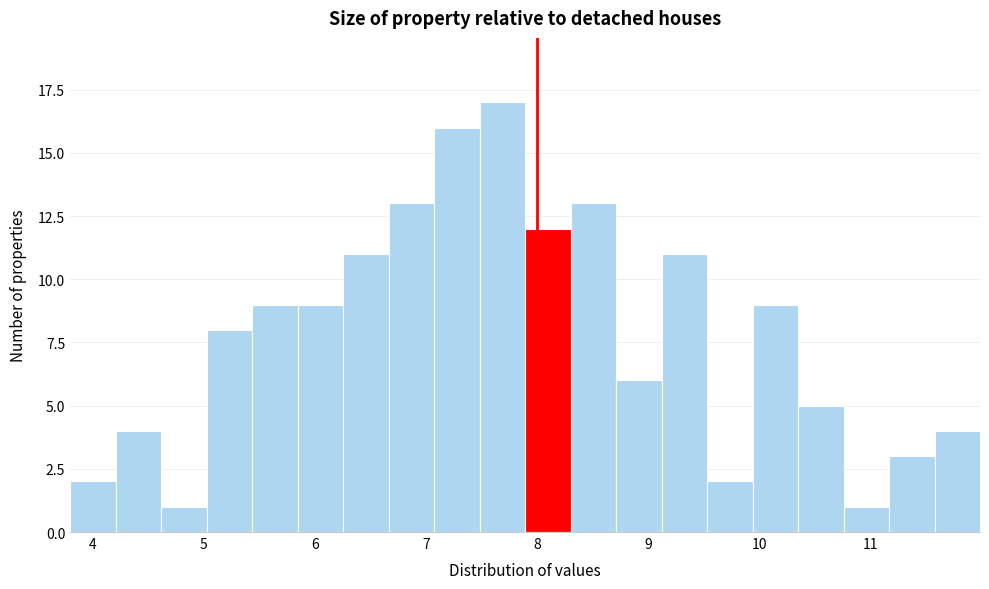

How tall is the bar that spans 7.5 to 7.9 on the x-axis? Neither the bar edges nor the heights are printed on the chart, so give them approximately, as read against the axes.

17